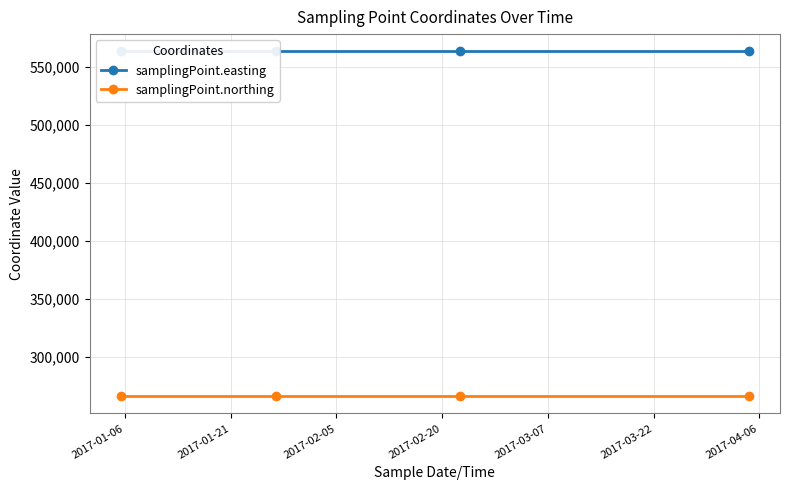

What is the difference between the highest and lowest values at 2017-02-20?

297100